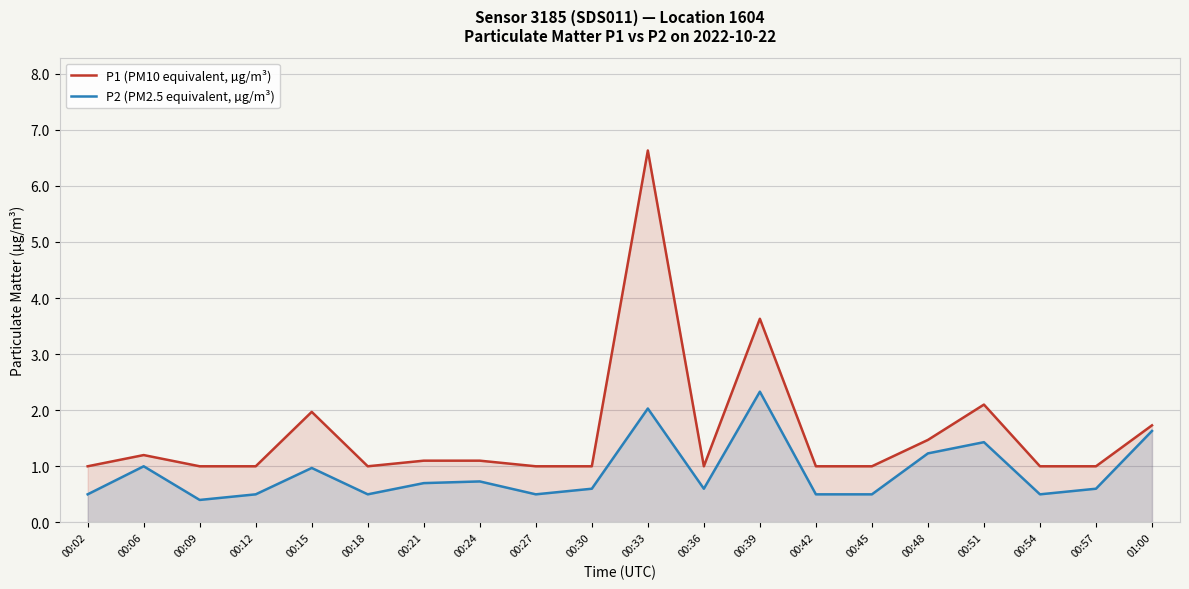

What is the sum of the P2 (PM2.5 equivalent, µg/m³) values at 00:51 and 00:39?

3.8